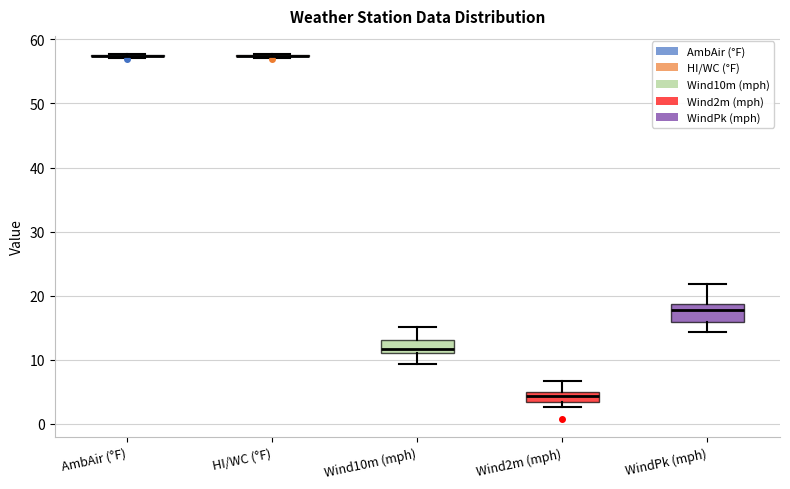

Reading left to right, read every box against the y-axis: the position of its median line, the range the box covers, and the ends of its whiskers. The values are not printed on the chart, so give them approximately, as read against the axis.

AmbAir (°F): box collapsed to a line at 57, whiskers 57 to 58
HI/WC (°F): box collapsed to a line at 57, whiskers 57 to 58
Wind10m (mph): median 12, box 11 to 13, whiskers 9 to 15
Wind2m (mph): median 4, box 3 to 5, whiskers 3 (just below the box's lower edge) to 7
WindPk (mph): median 18, box 16 to 19, whiskers 14 to 22